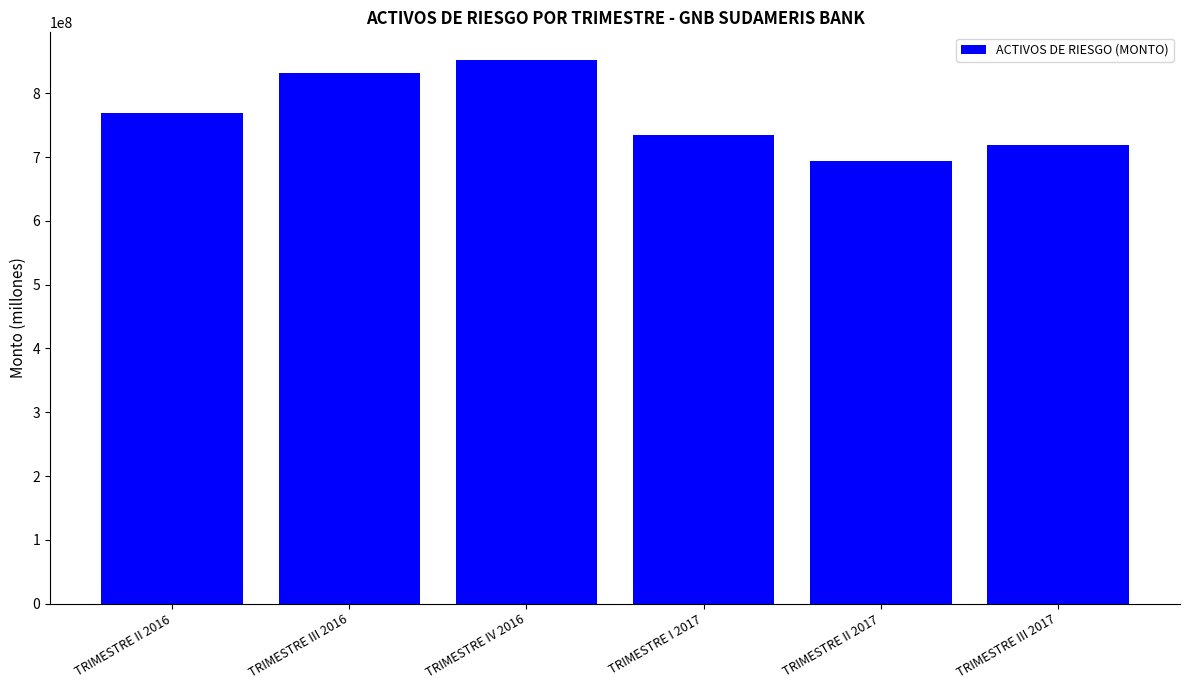

Approximately how many times larger is the value at TRIMESTRE III 2017 compared to TRIMESTRE I 2017?

1.0